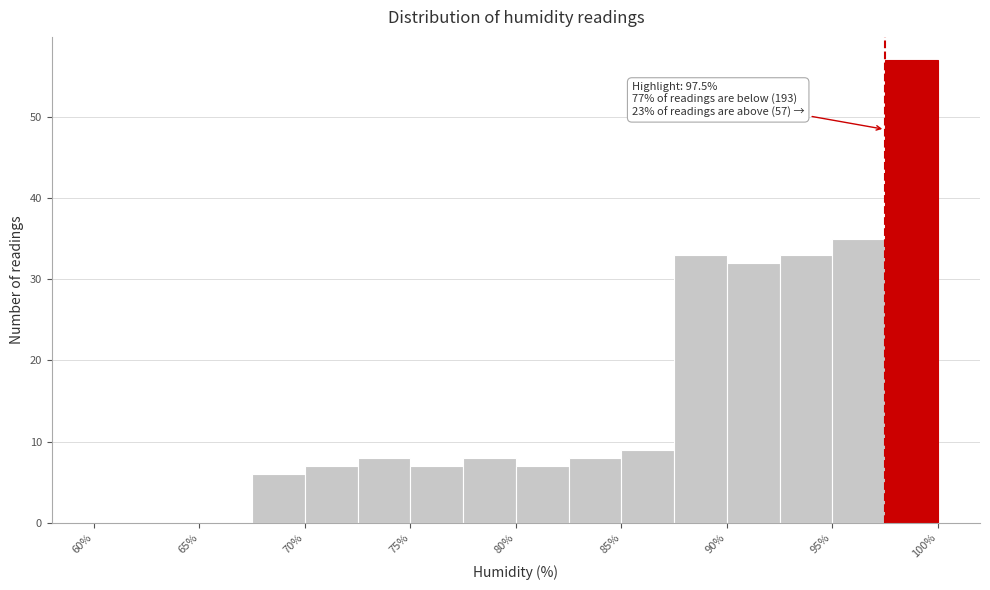

Which range on the x-axis has the tallest bar?

97.5 to 100.0